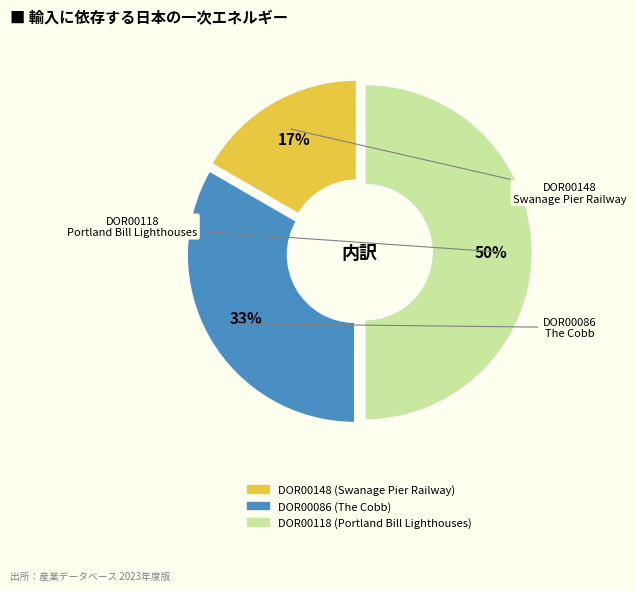

Count the number of slices in the pie.

3